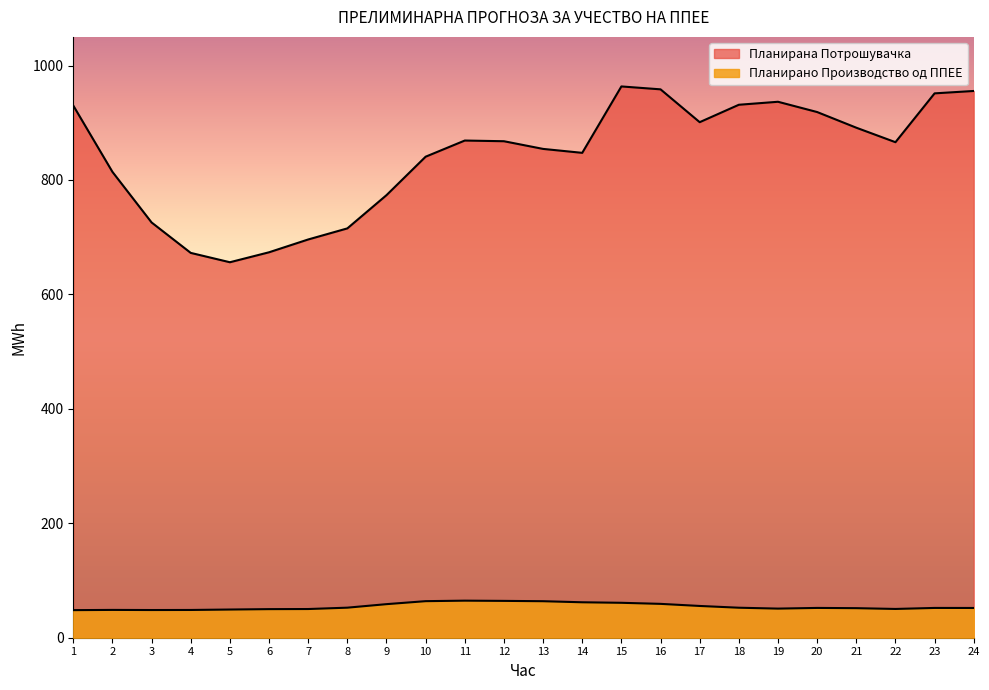

At 2, list the series in order from smallest to largest.

Планирано Производство од ППЕЕ, Планирана Потрошувачка